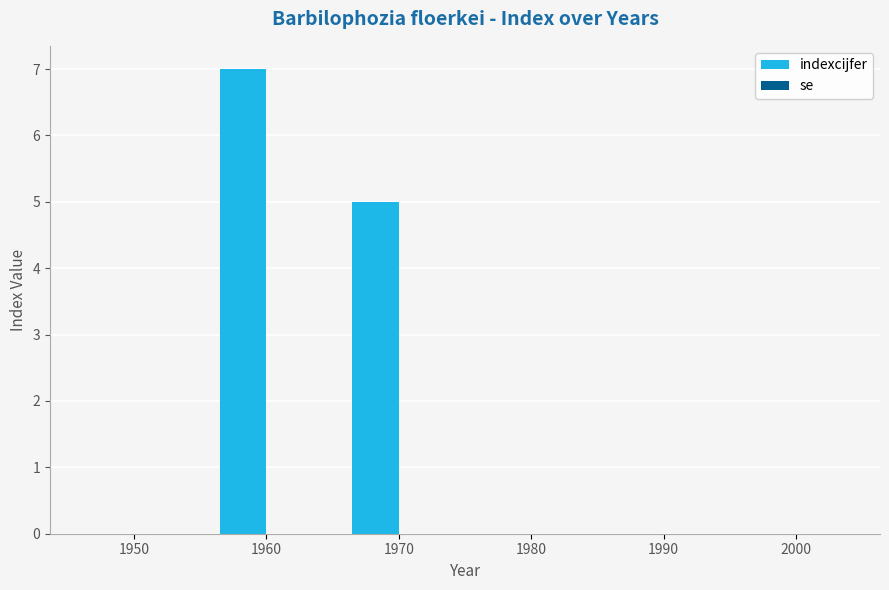

What is the maximum value shown in the chart?

7